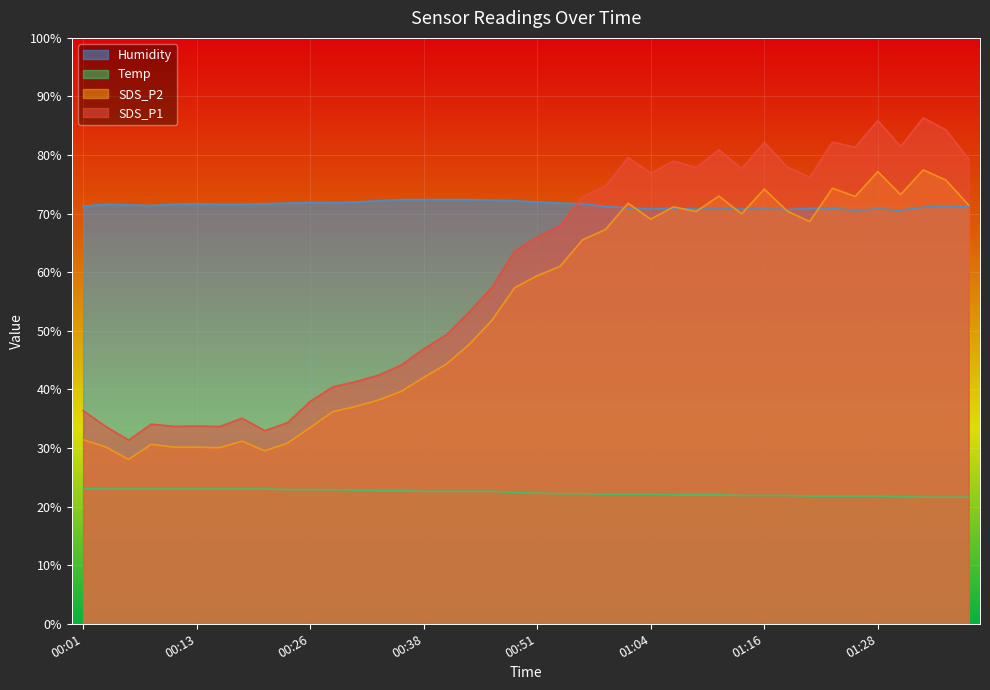

At which label is Temp closest to 22?

01:06